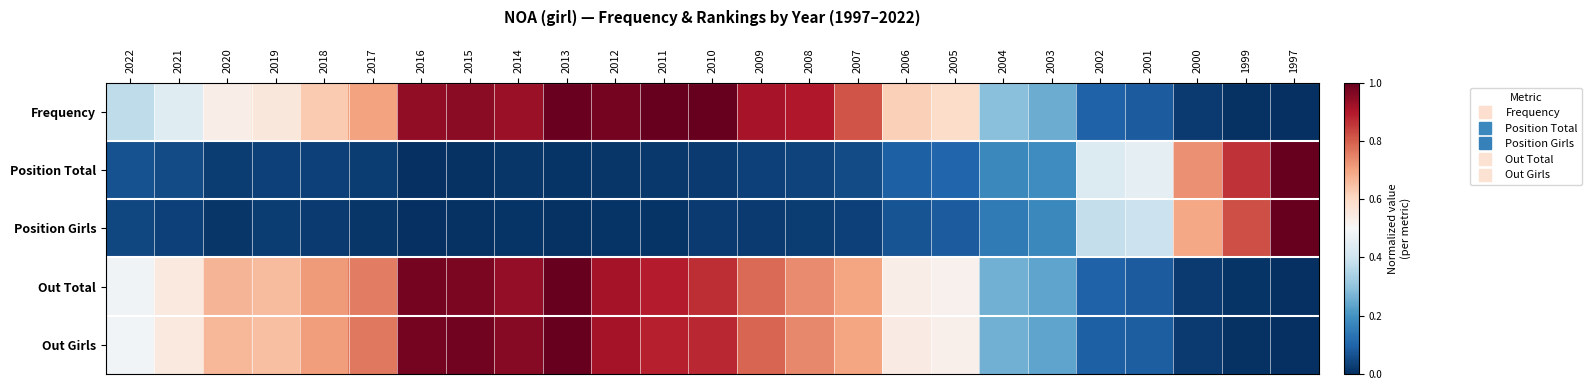

At how many categories does at least one series exceed 0?

25